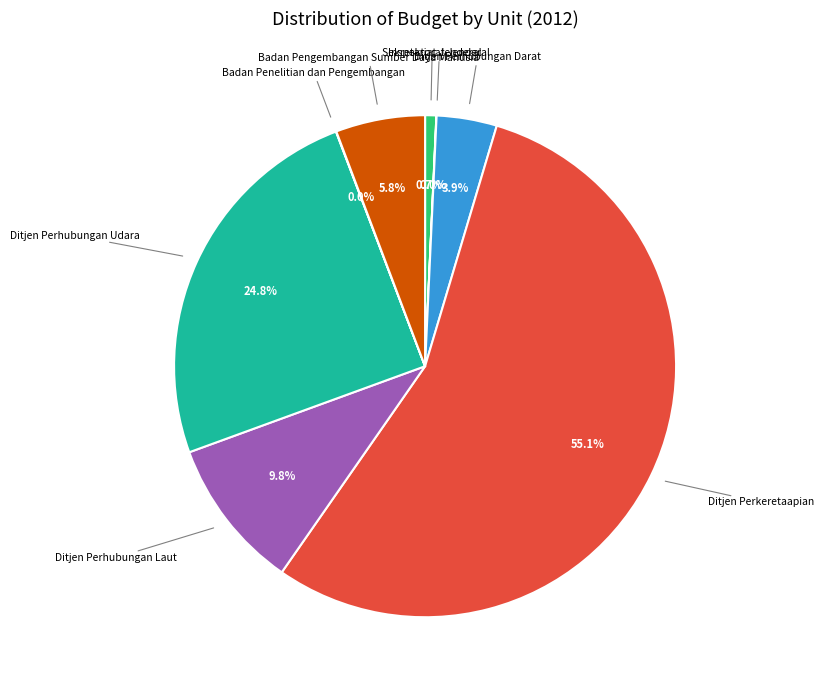

Count the number of slices in the pie.

8